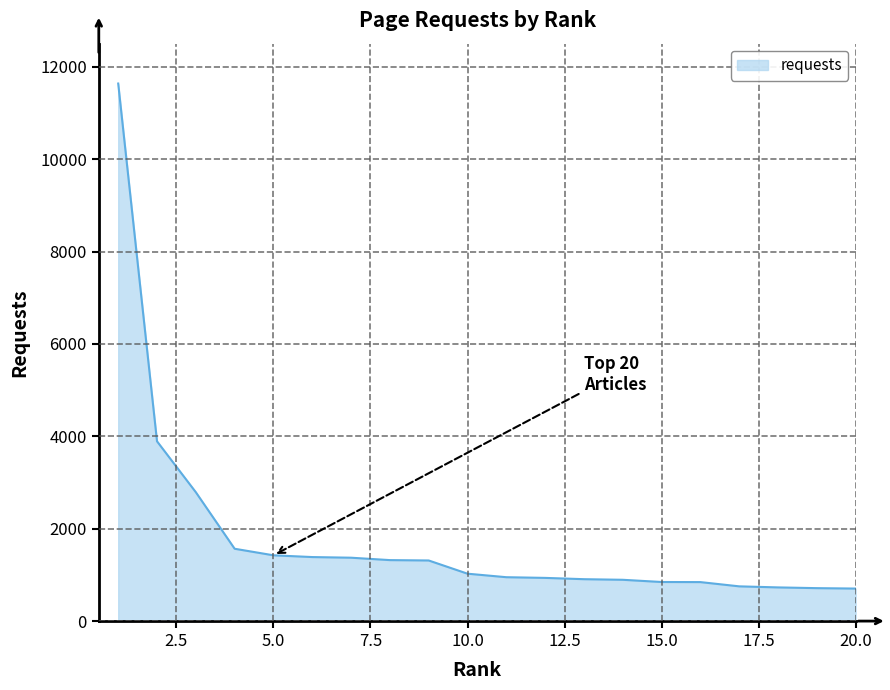

How many categories are shown in the chart?

20